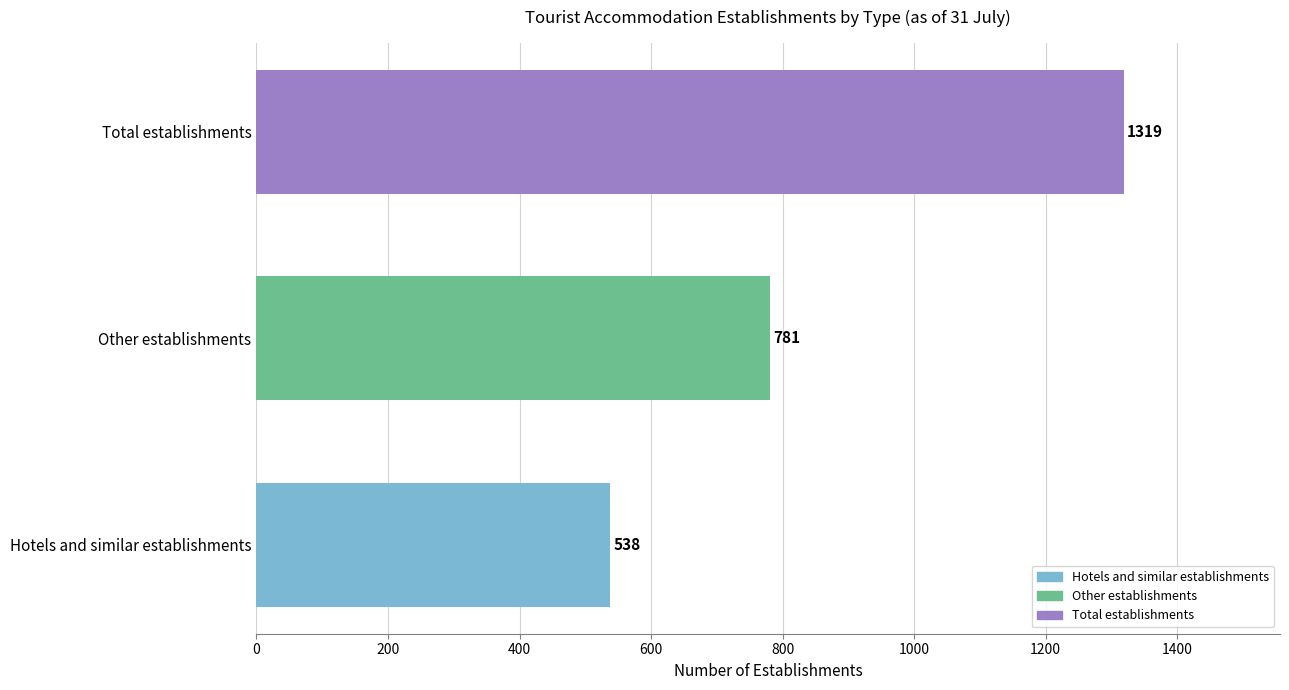

Which label corresponds to the smallest value in the chart?

Hotels and similar establishments